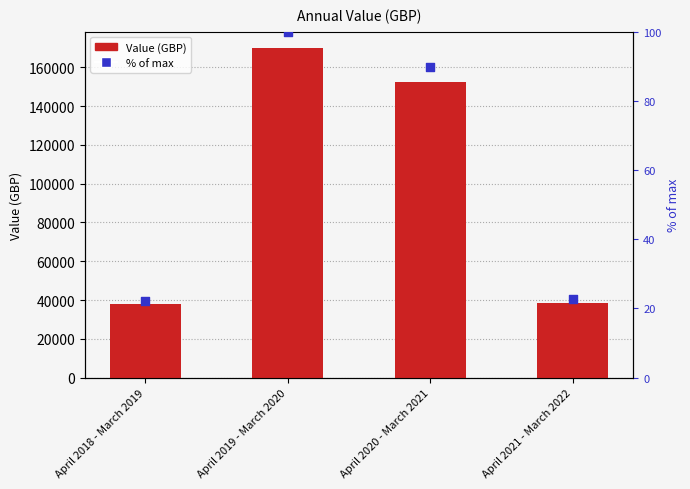

Which series reaches the maximum Y coordinate?

Value (GBP)